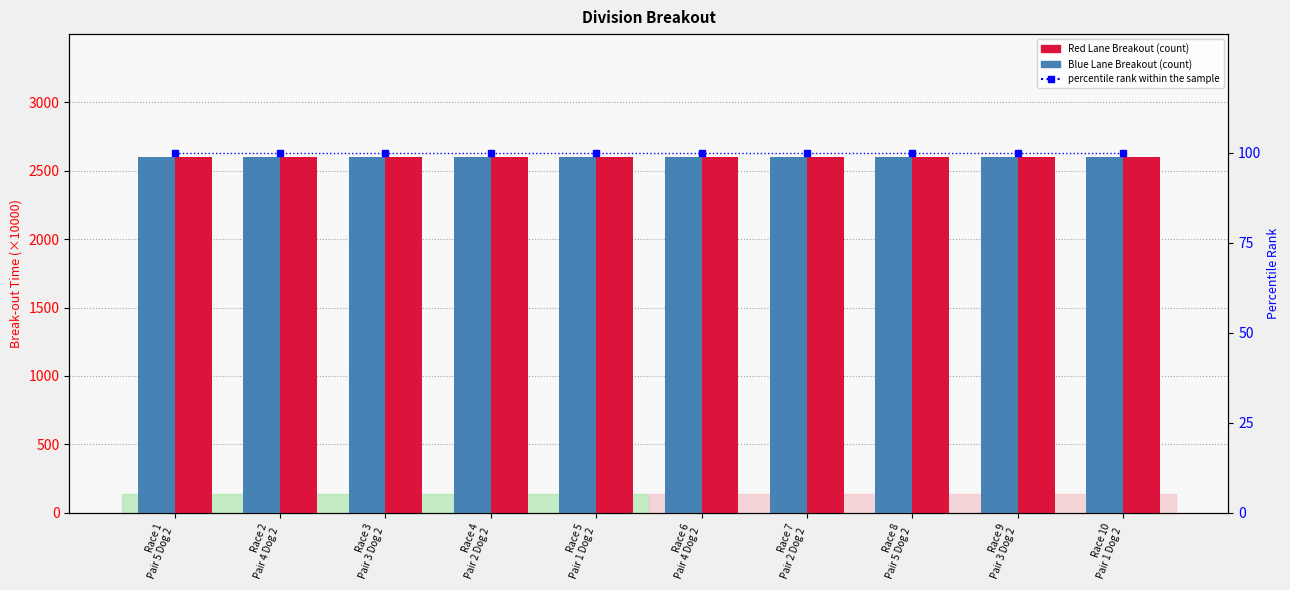

Which series has the largest total across all categories?

Blue Lane Breakout